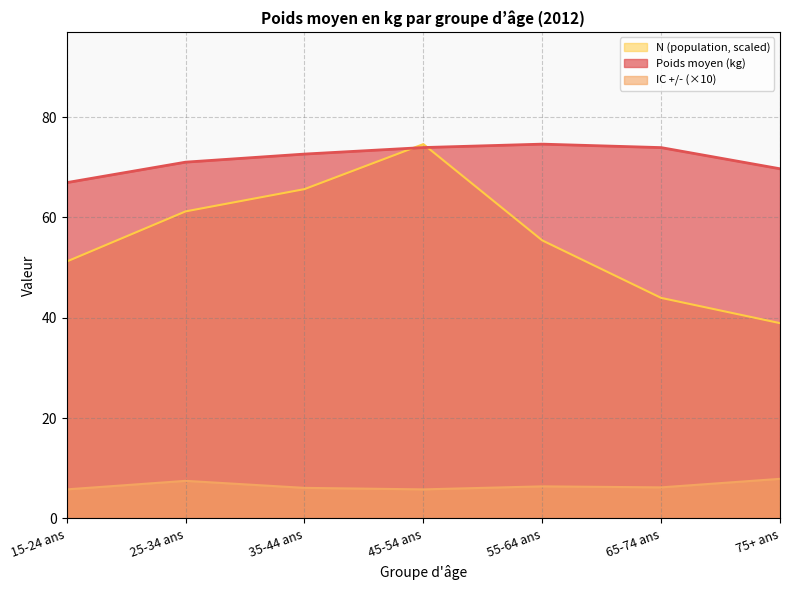

At which label does Poids moyen (kg) reach its peak?

55-64 ans